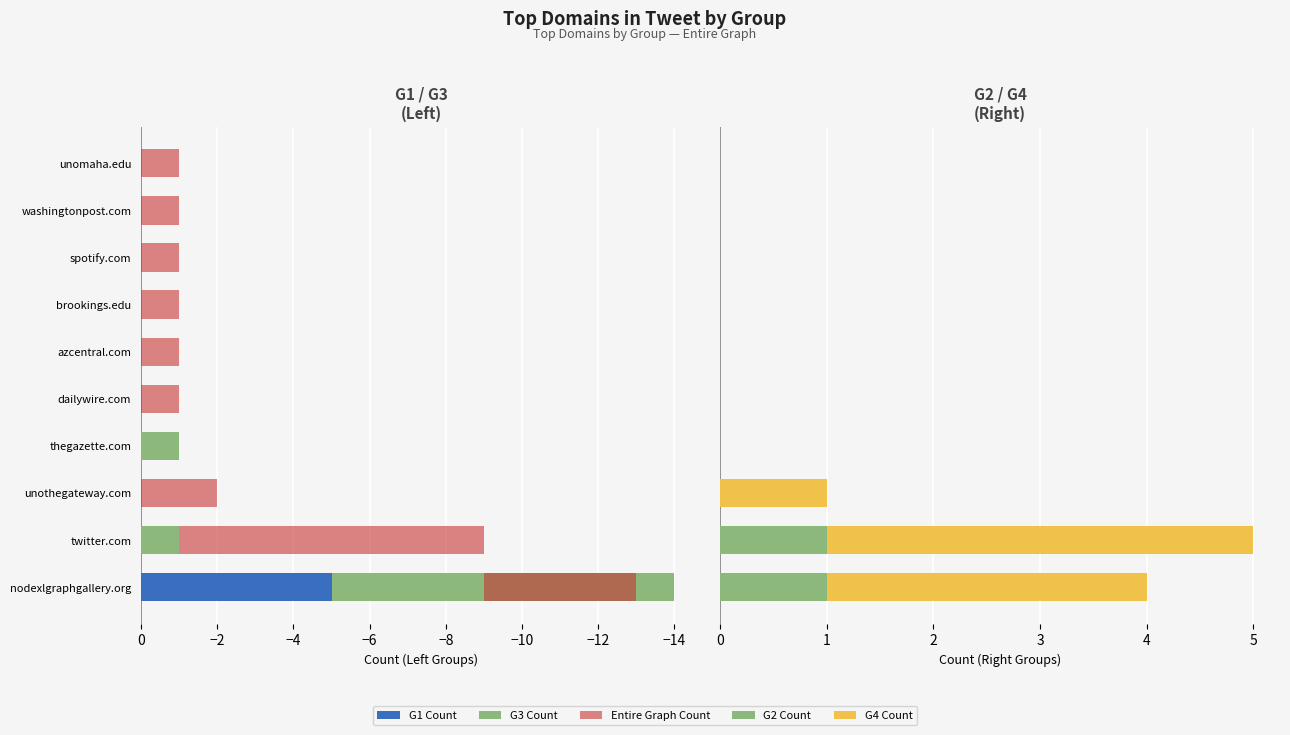

Are the bars horizontal?

Yes